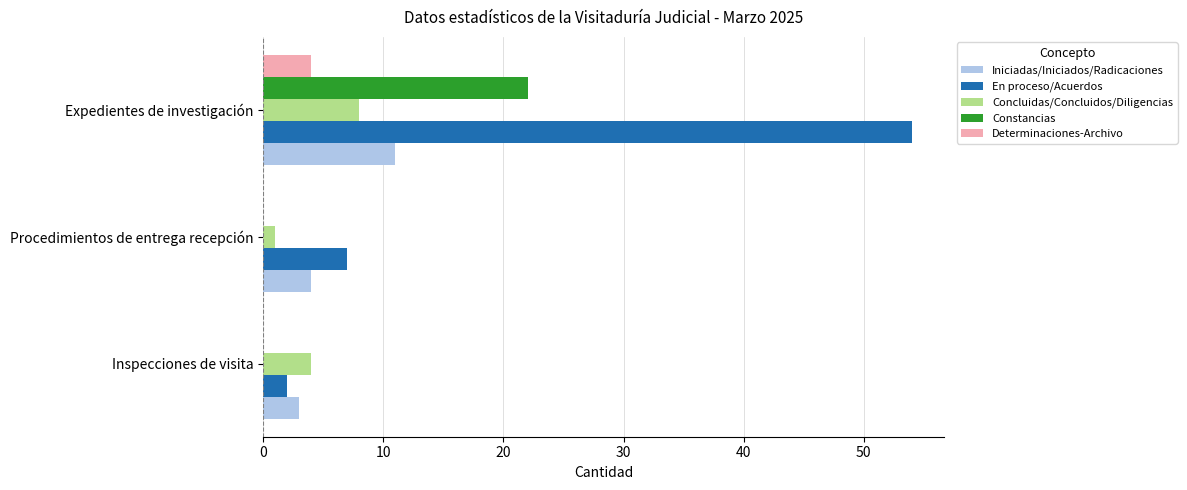

Which series has the largest total across all categories?

En proceso/Acuerdos